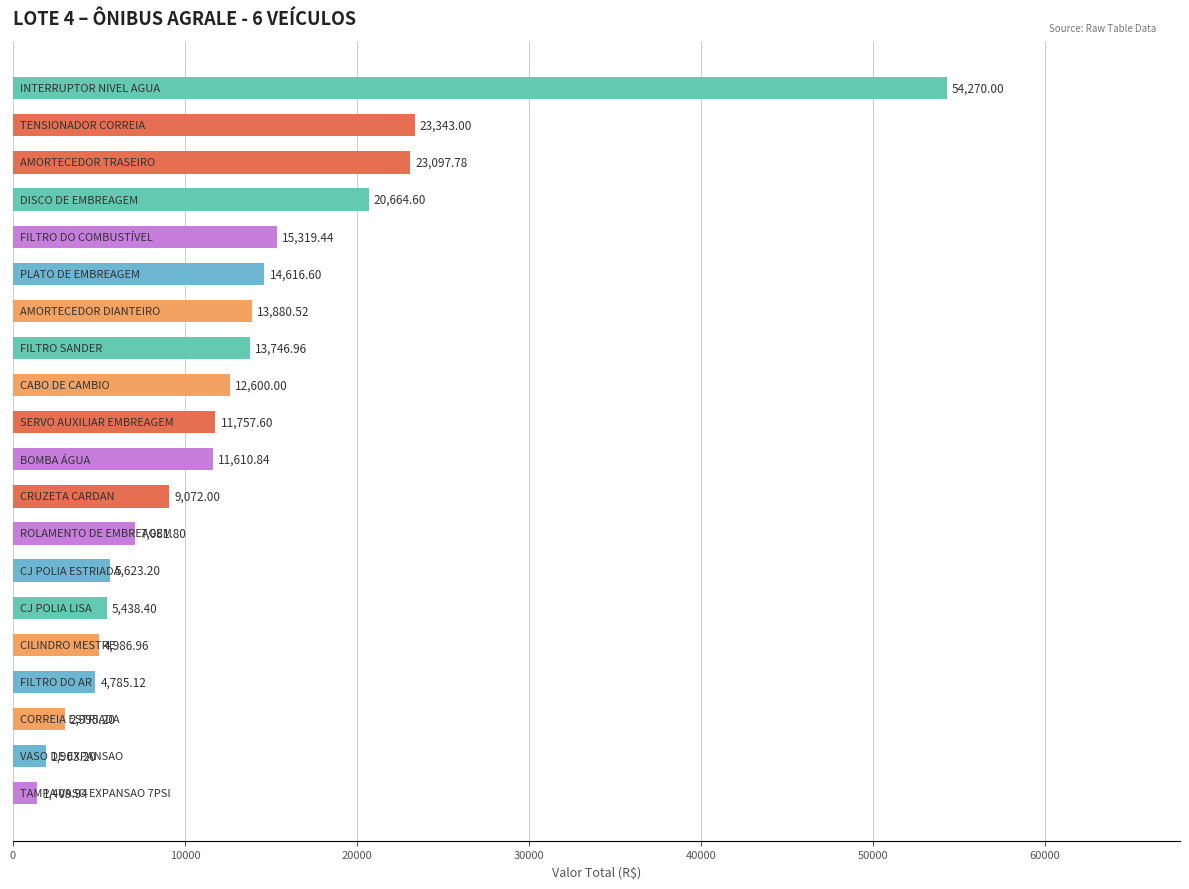

Are the bars grouped side by side (vs. stacked)?

No